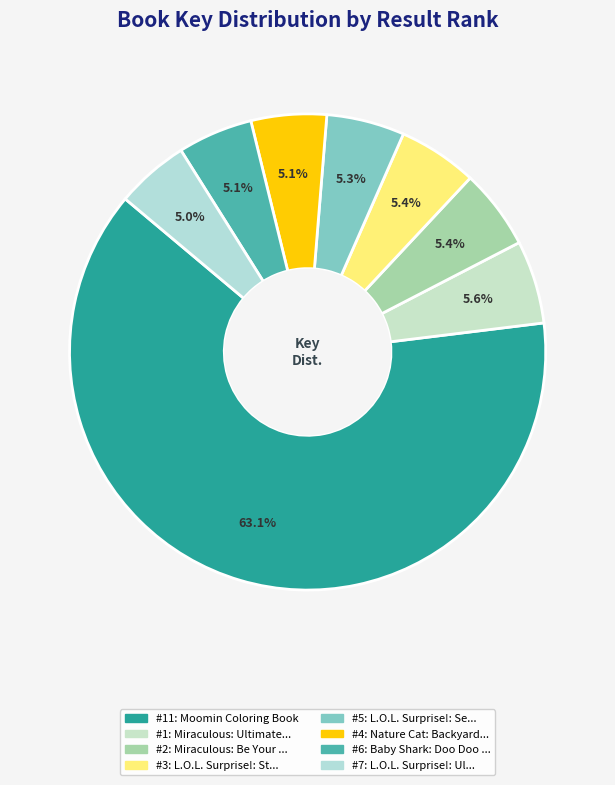

Which slice is the largest?

11